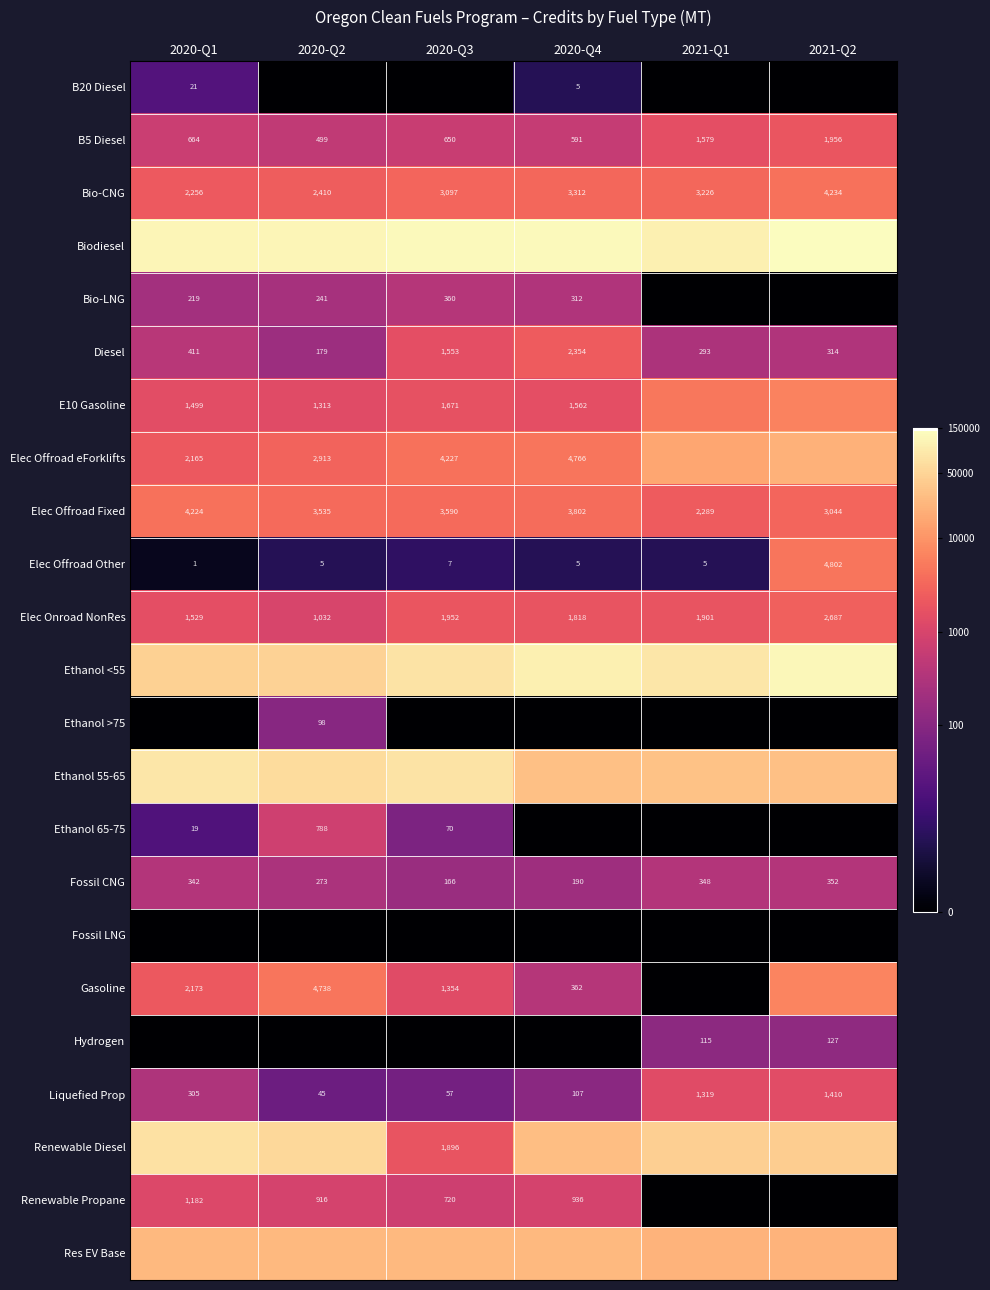

Count the number of data series in this chart.

23